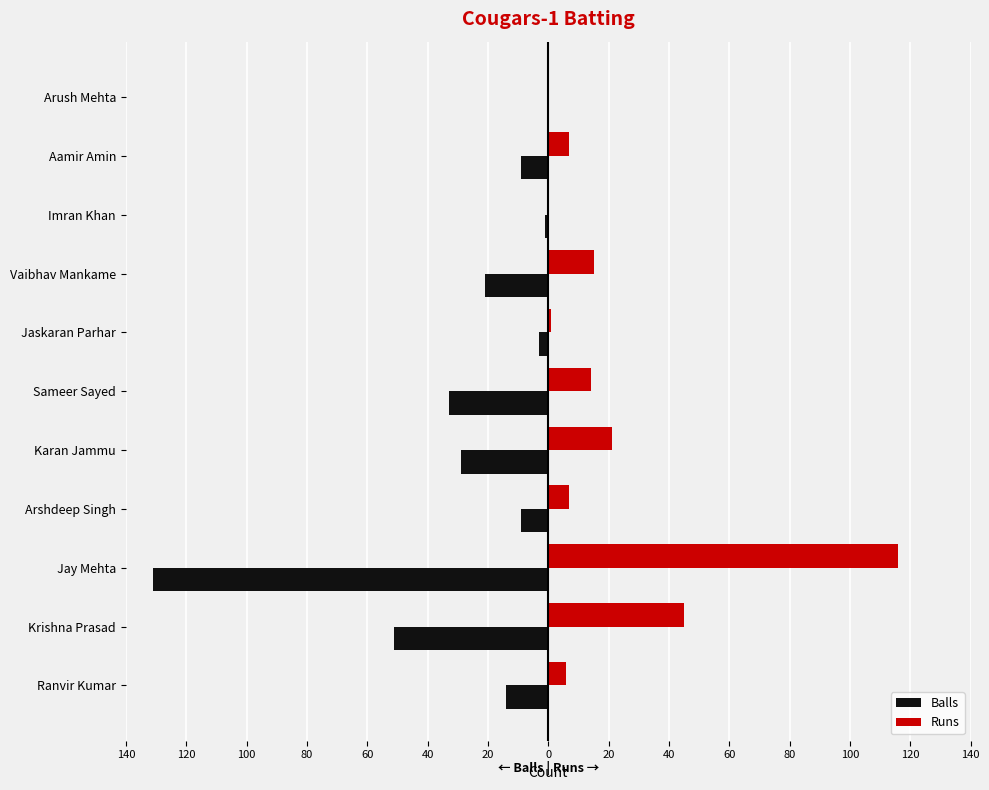

What is the difference between the maximum and second lowest values in the Runs series?

116